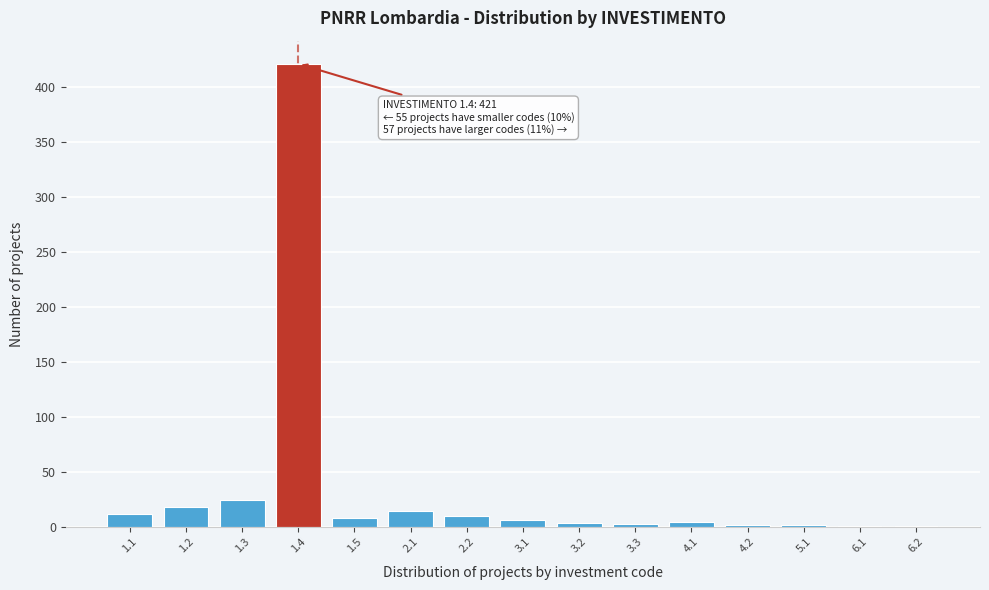

What is the sum of all values?

533